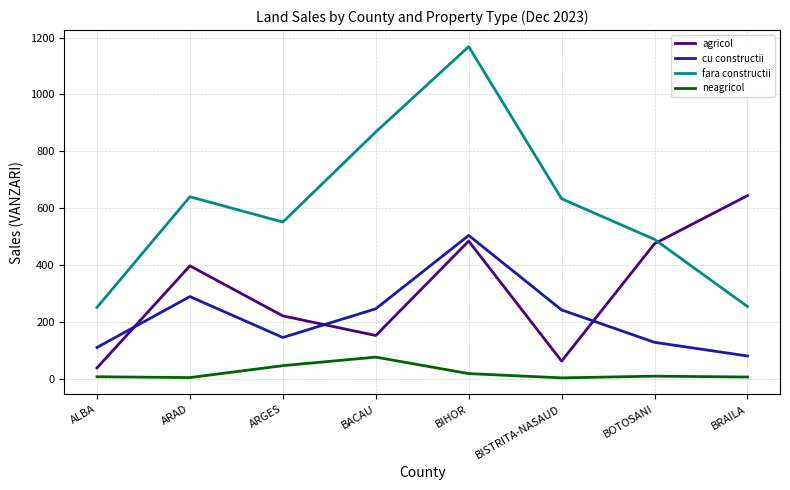

At which category does the chart reach its peak across all series?

BIHOR